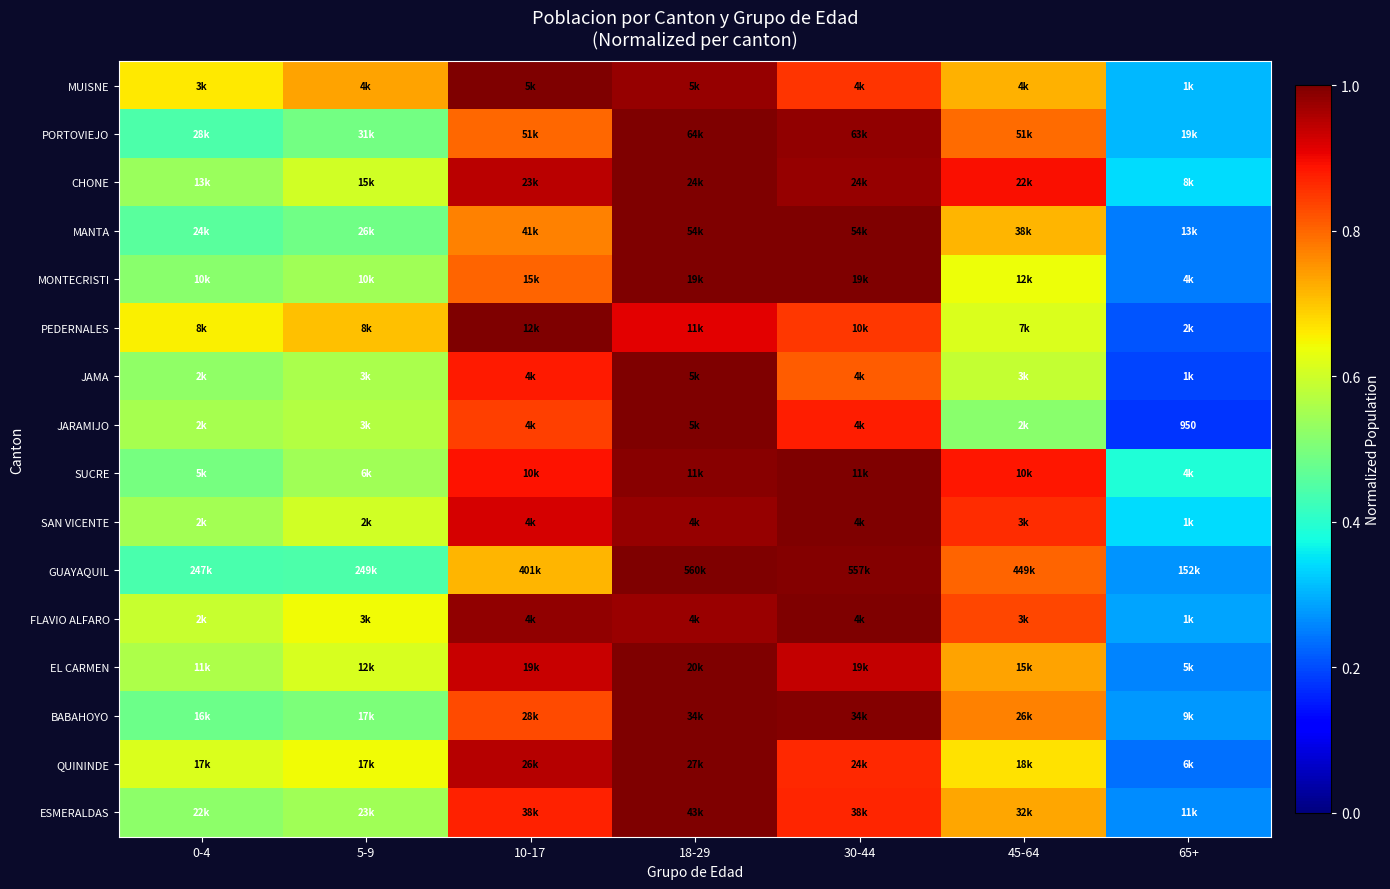

Between 30-44 and 0-4, which is larger?

30-44